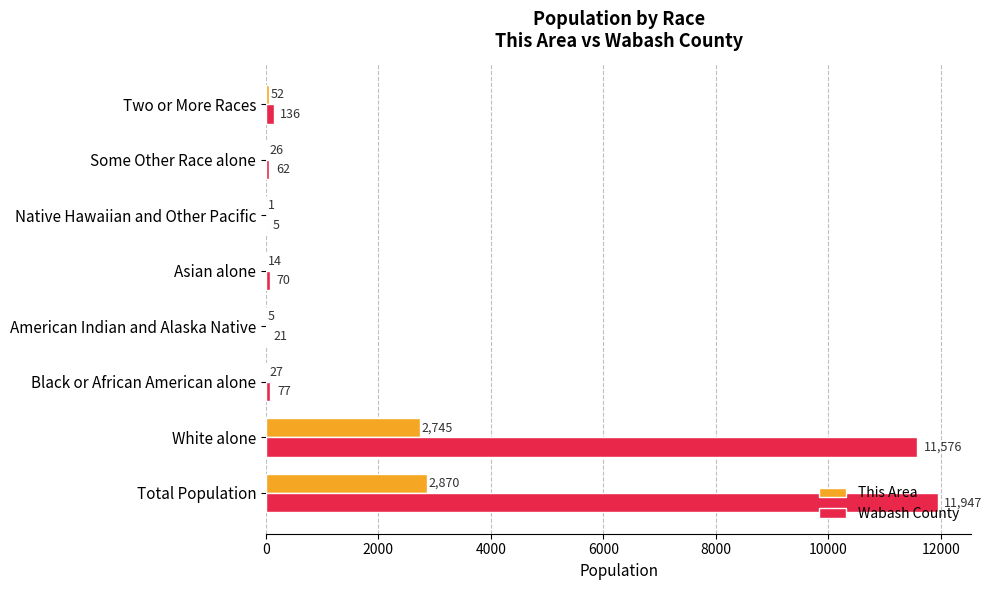

Is it true that Wabash County equals 62 at Some Other Race alone?

True